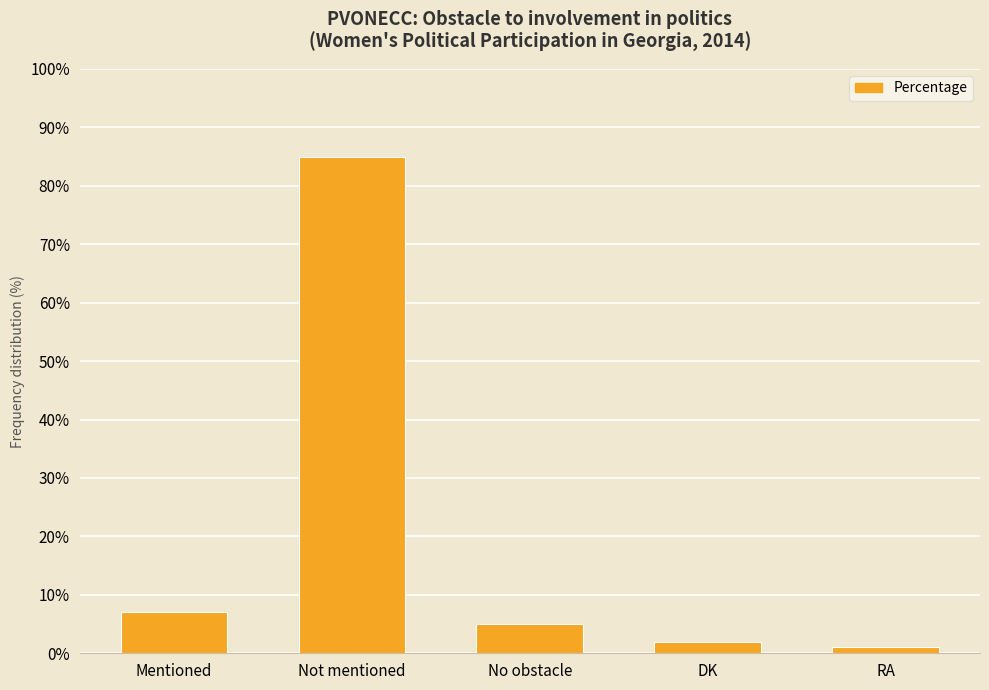

List the labels in order of value, smallest first.

RA, DK, No obstacle, Mentioned, Not mentioned